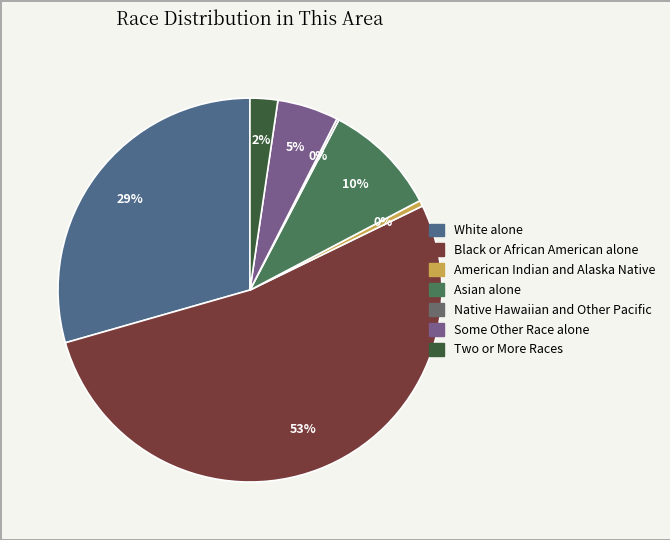

Which slice is the largest?

Black or African American alone